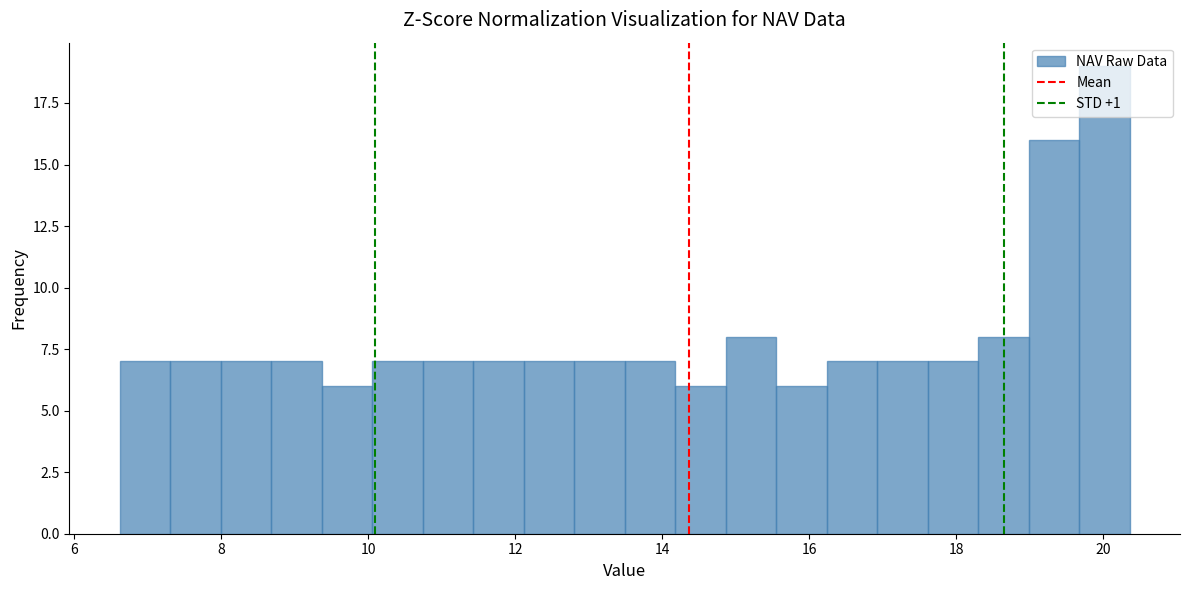

Read against the x-axis, roughly where is the centre of the tallest bar?

20.0